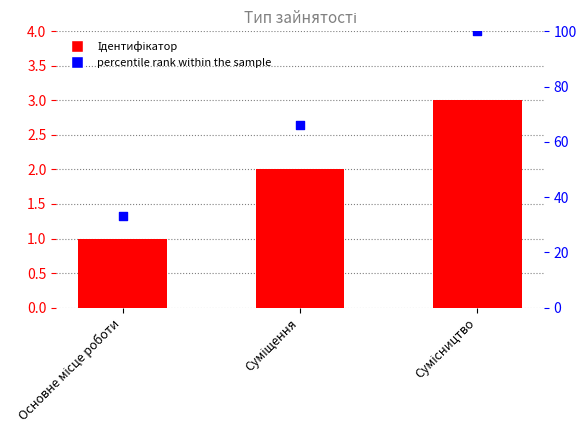

At which category is the sum across all series the highest?

Сумісництво